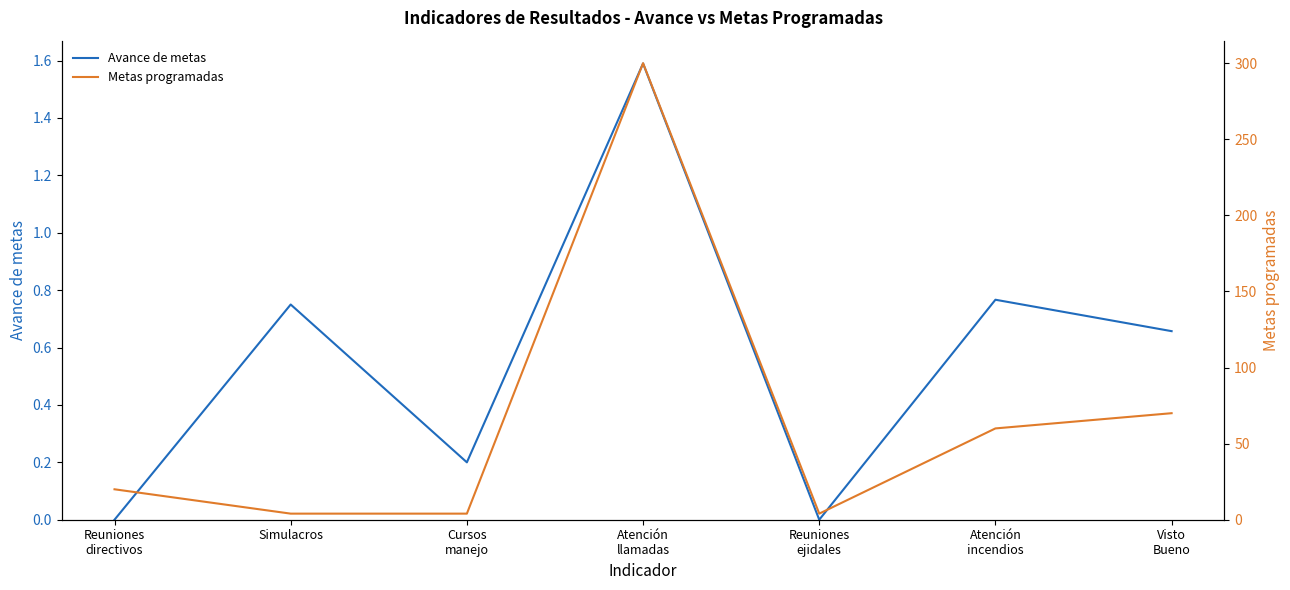

Which series changed the most between Atención
llamadas and Atención
incendios?

Metas programadas